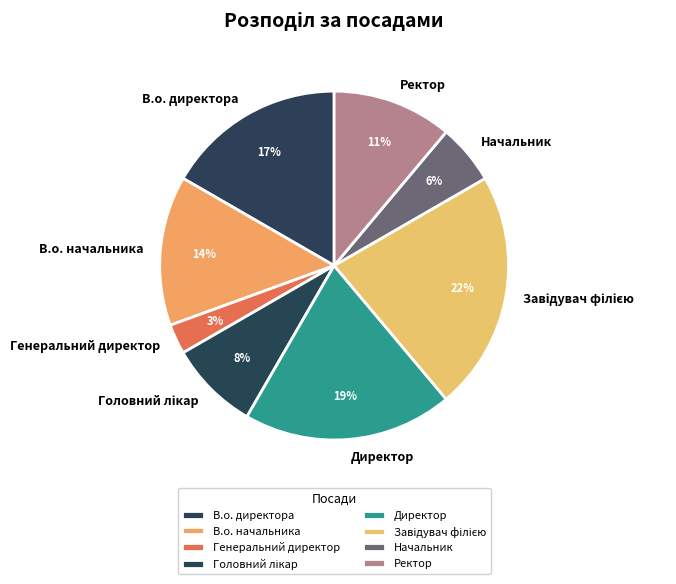

Is there a majority slice in this chart?

No